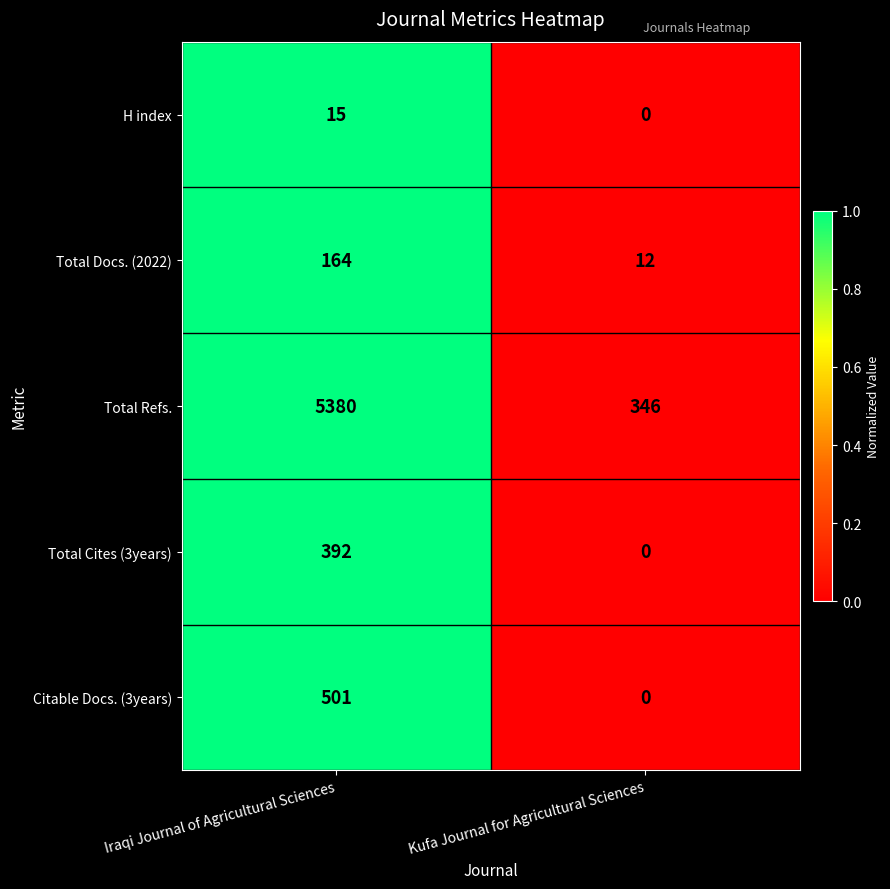

What value does the Total Cites (3years) series have at Iraqi Journal of Agricultural Sciences?

392